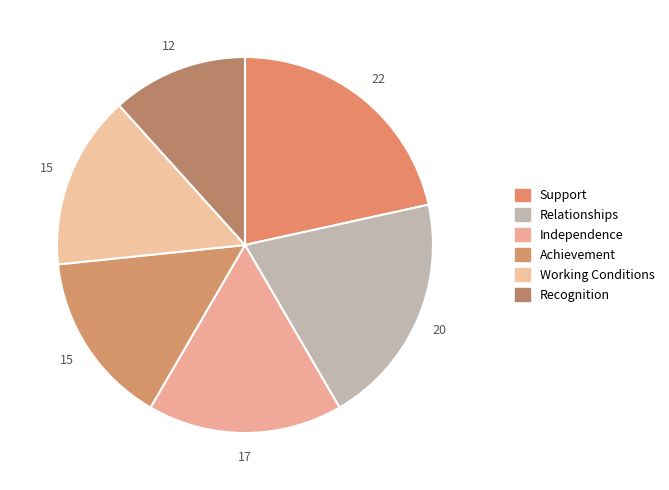

What percentage is NOT represented by Relationships?

79.9%